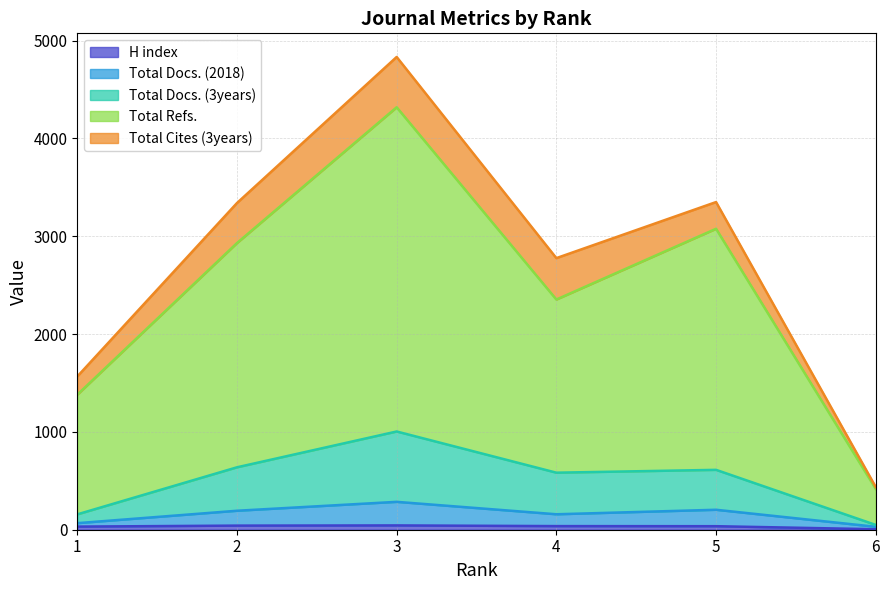

In H index, how many points are higher than both neighbors (excluding endpoints)?

1